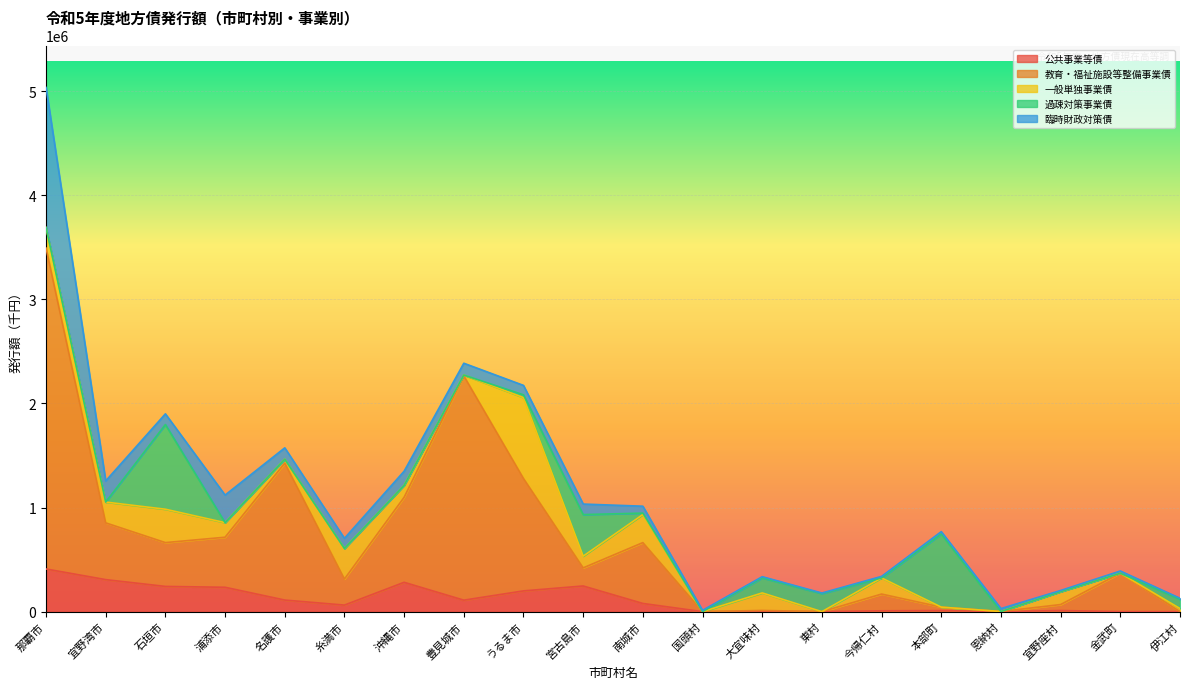

What is the label of the 12th point from the left?

国頭村